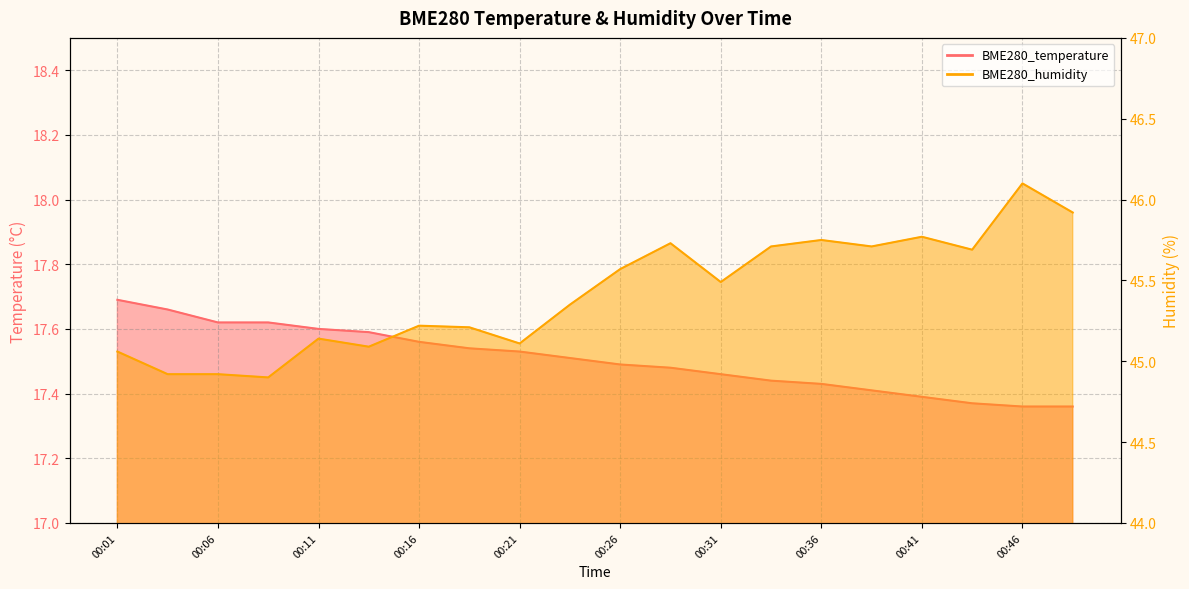

What is the spread (max minus min) of values at 00:41?

28.4